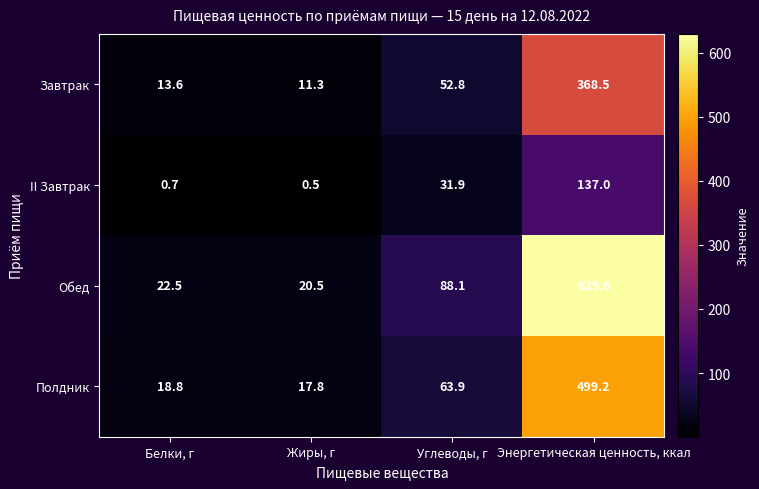

True or false: II Завтрак has a value of 20.5 at Углеводы, г.

False